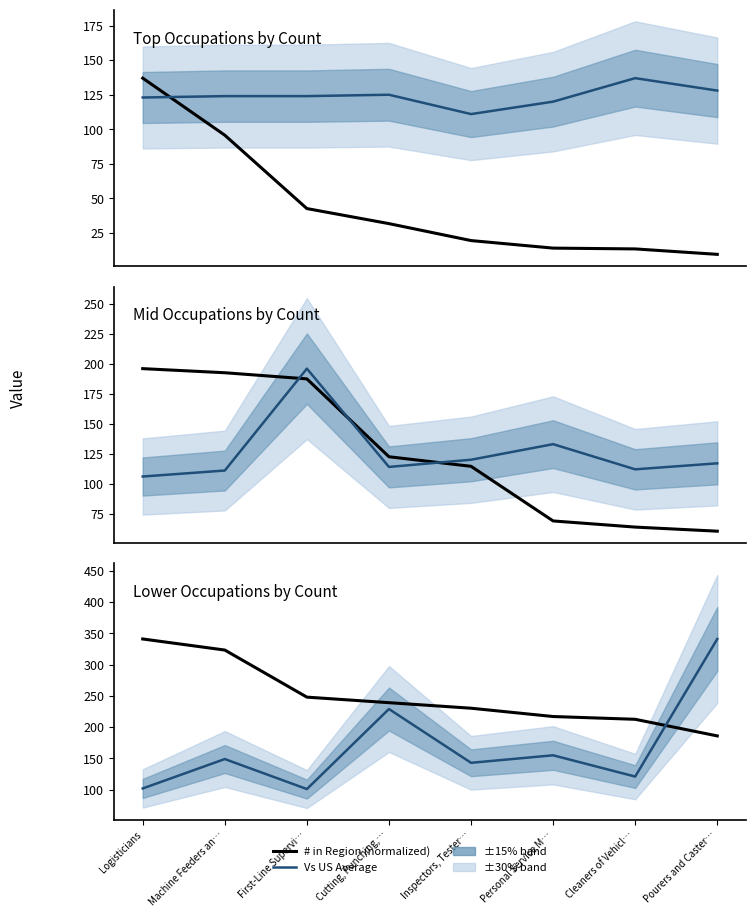

Is the value of Vs US Average at Inspectors, Tester… greater than the value of # in Region (normalized) at First-Line Supervi…?

No